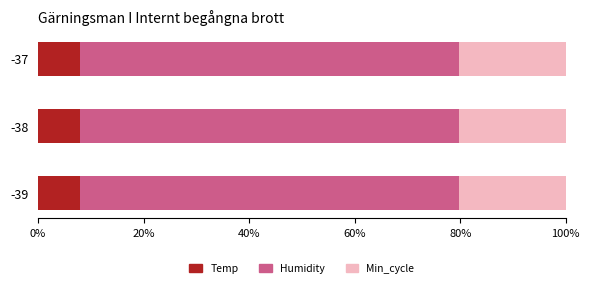

What is the total value across all series at -39?

100.0